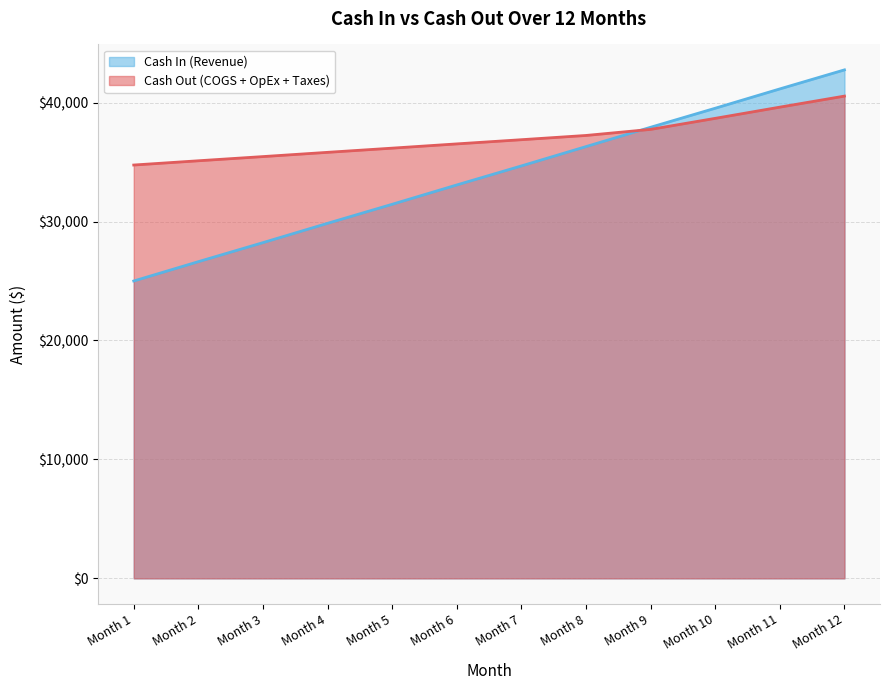

Which series has the largest range (max minus min)?

Cash In (Revenue)